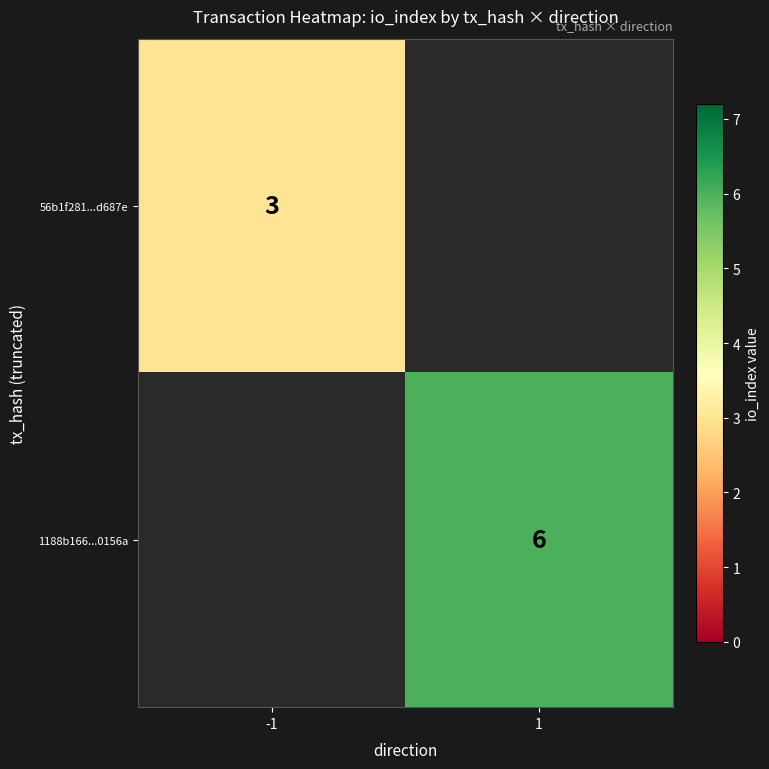

The value of 56b1f281...d687e at -1 is 1. True or false?

False